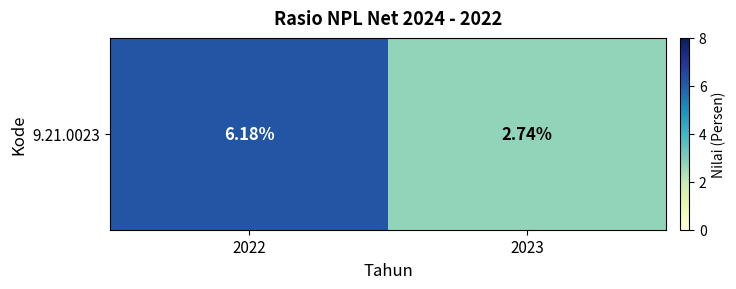

Between 2023 and 2022, which is larger?

2022